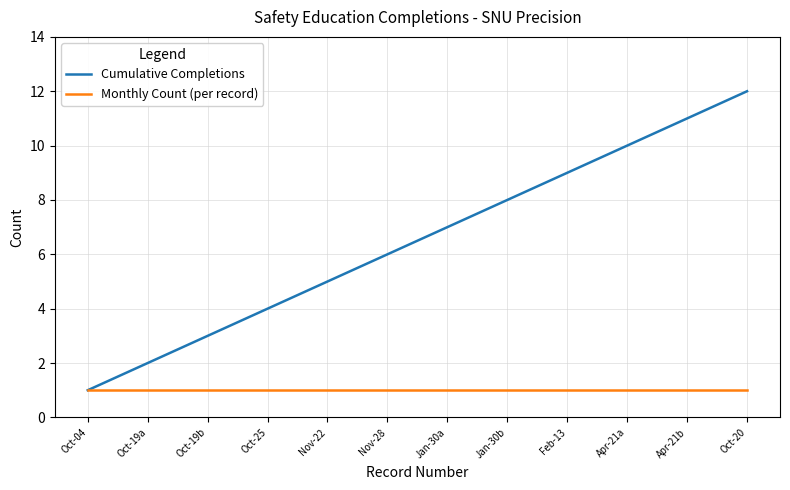

Is it true that Monthly Count (per record) equals 0 at Apr-21a?

False